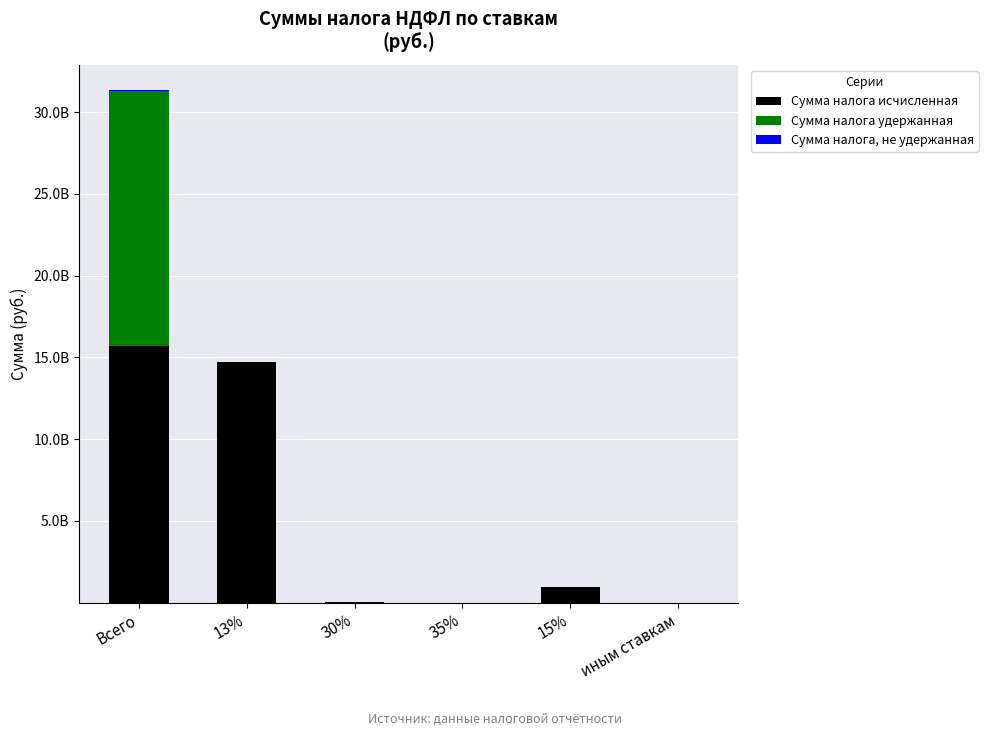

Count the number of data series in this chart.

3